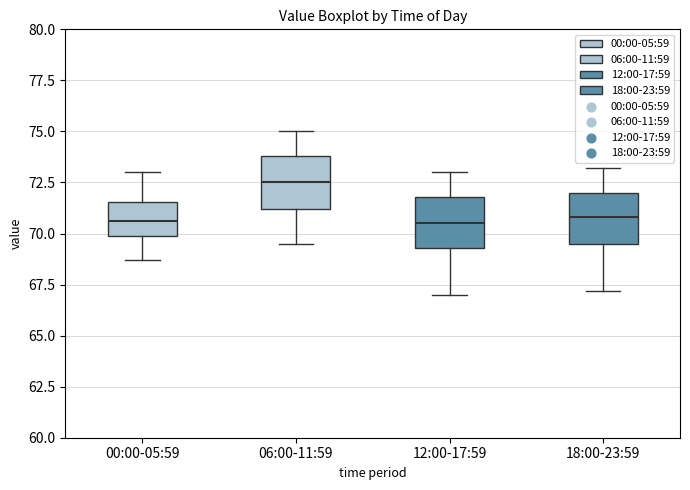

Which box's median line is the highest?

06:00-11:59